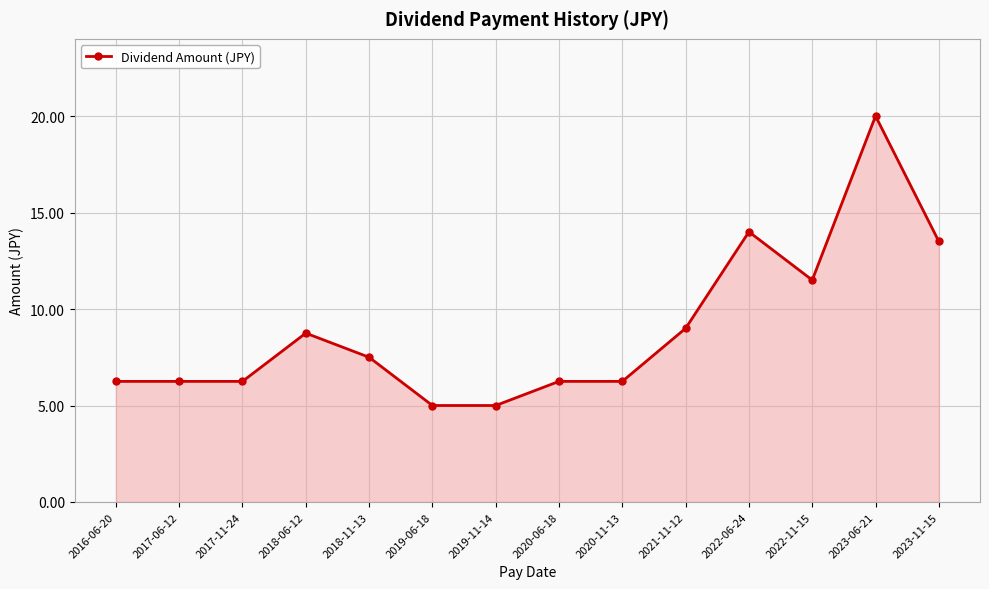

How many lines are shown in the chart?

1